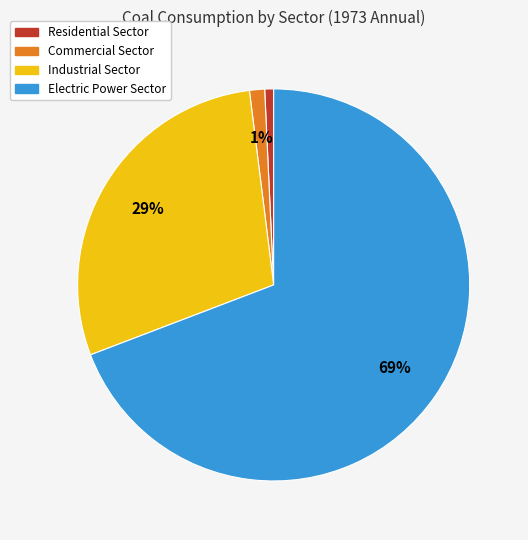

To the nearest percent, what portion does Residential Sector represent?

1%